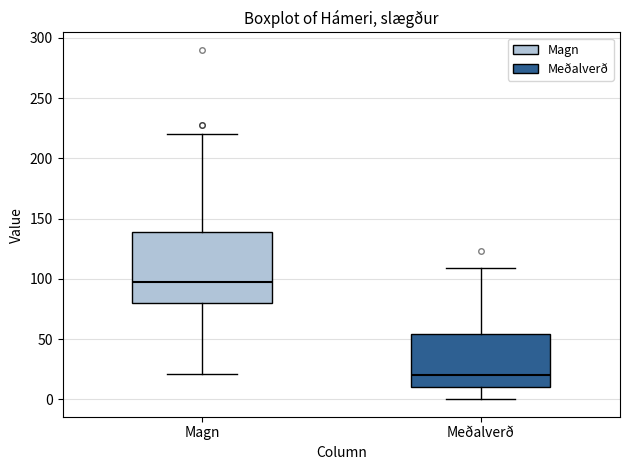

Reading left to right, transcribe this box plot: for each box, give where its median line is, the range the box spans, and where its two whiskers end, as read against the y-axis. The values are not printed on the chart, so give them approximately, as read against the axis.

Magn: median 100, box 80 to 140, whiskers 20 to 220
Meðalverð: median 20, box 10 to 55, whiskers 0 to 110